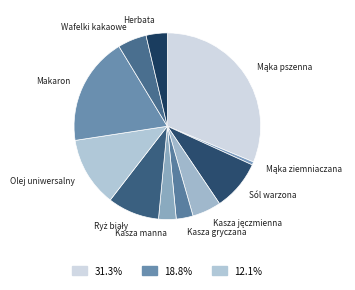

Count the number of slices in the pie.

11